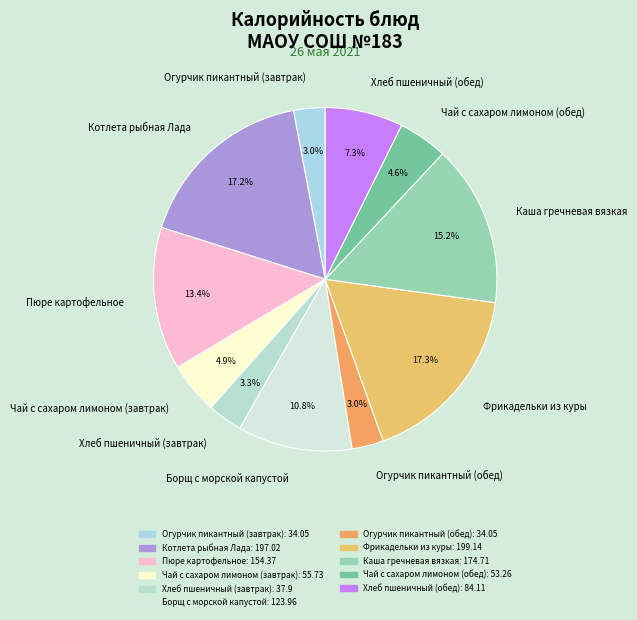

What percentage is the Чай с сахаром лимоном (обед) slice, to the nearest percent?

5%